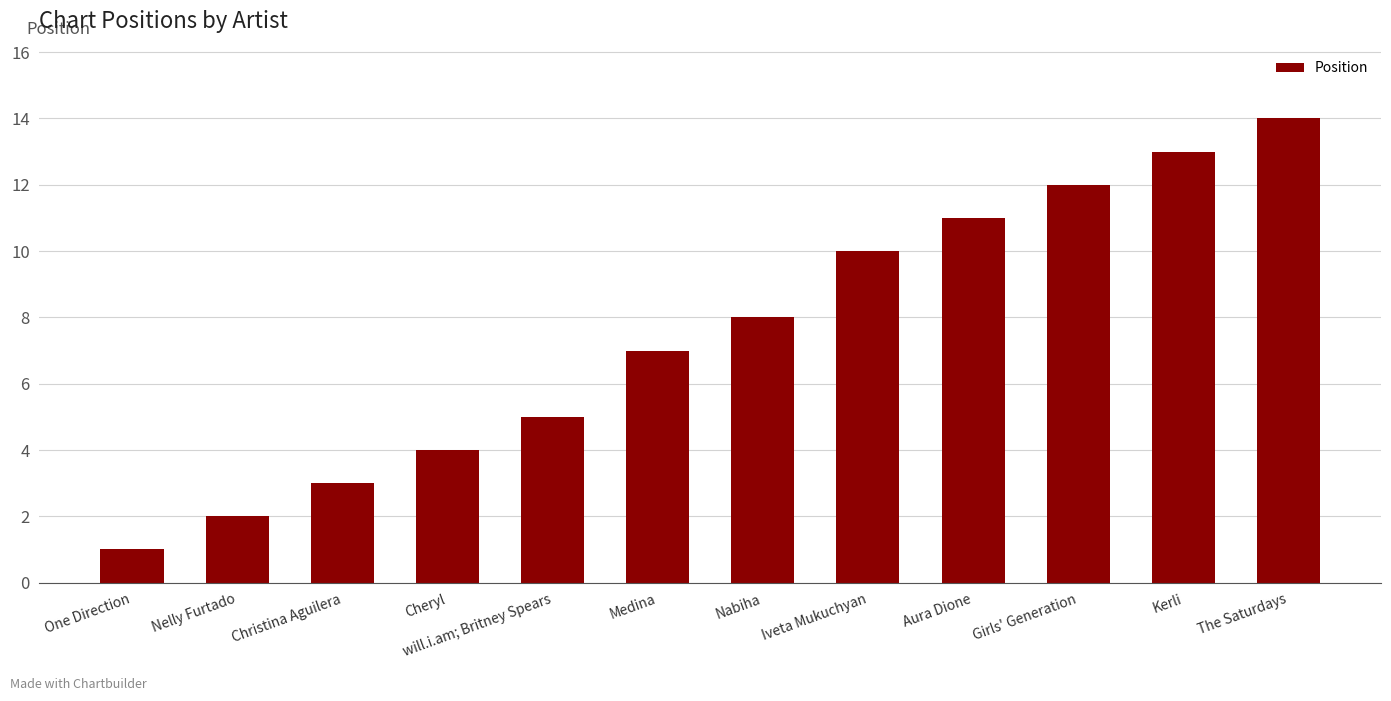

What is the difference between the maximum and minimum values?

13